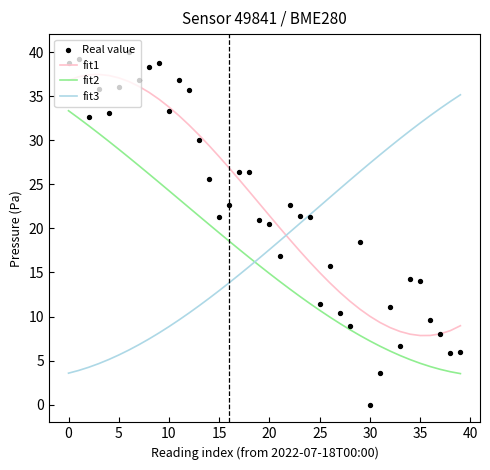

What is the total value across all series at 34?

58.4